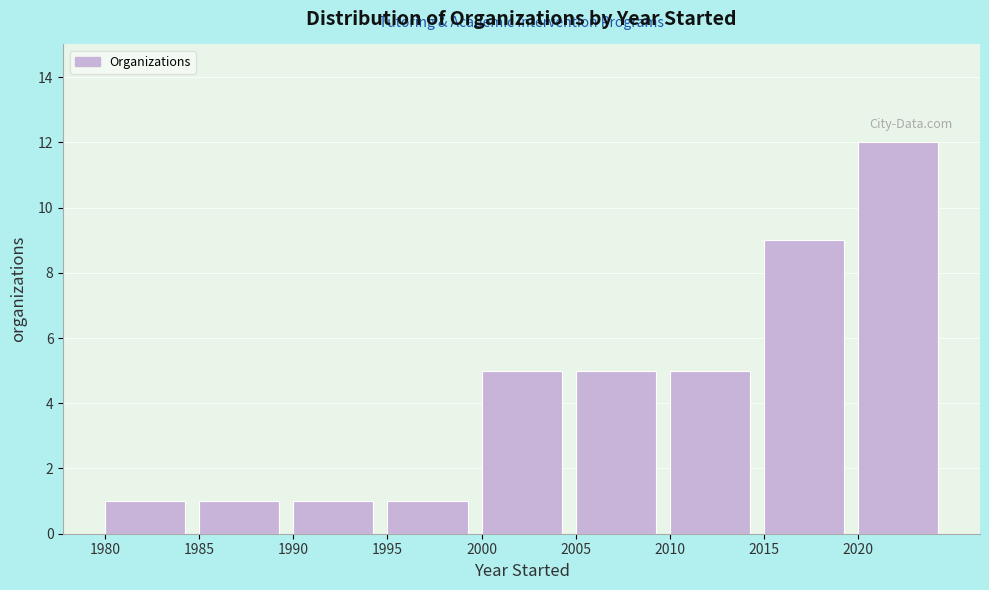

What is the height of the bar covering 2010 to 2015 on the x-axis? The values are not printed on the chart, so give them approximately, as read against the axis.

5